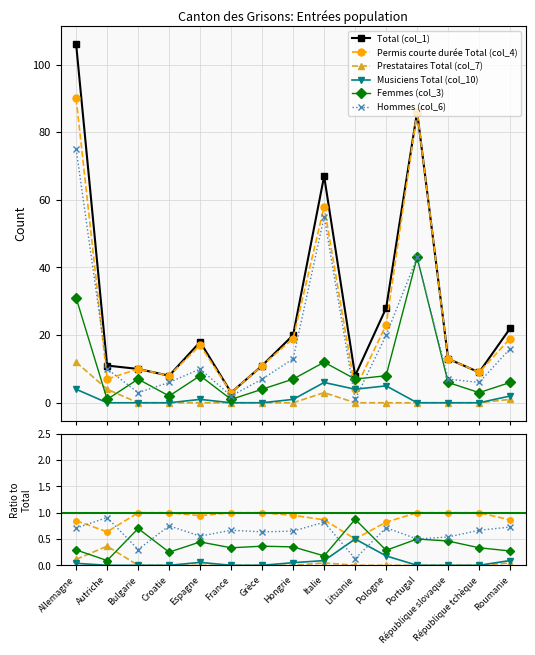

Does the chart display data point markers on the line(s)?

Yes